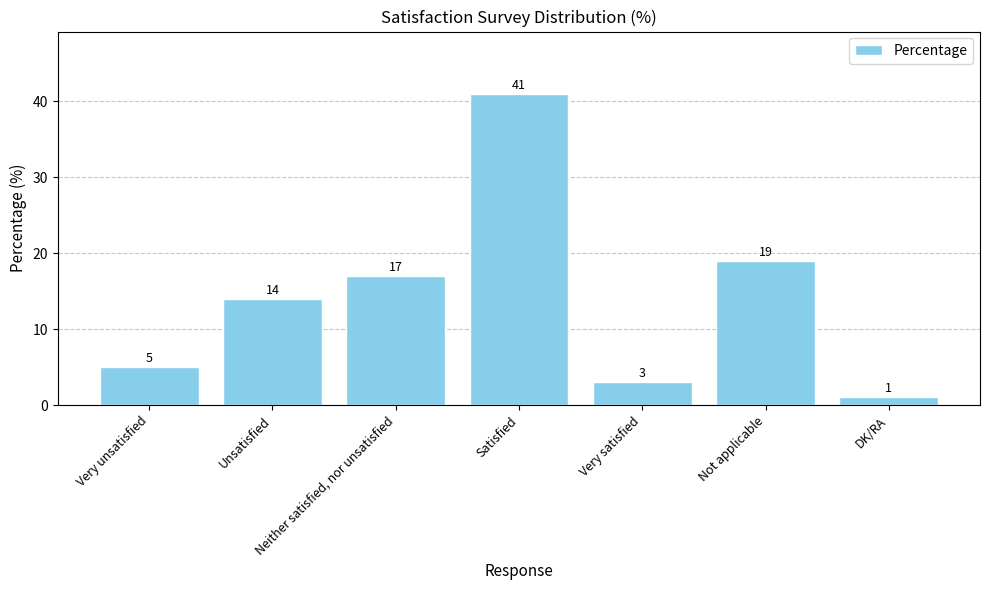

Rank the categories by value from highest to lowest.

Satisfied, Not applicable, Neither satisfied, nor unsatisfied, Unsatisfied, Very unsatisfied, Very satisfied, DK/RA